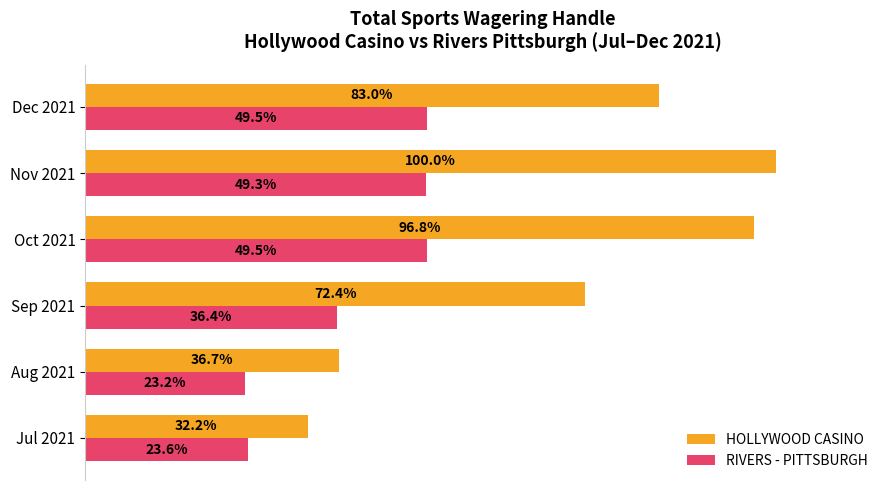

At which category is the sum across all series the highest?

Nov 2021